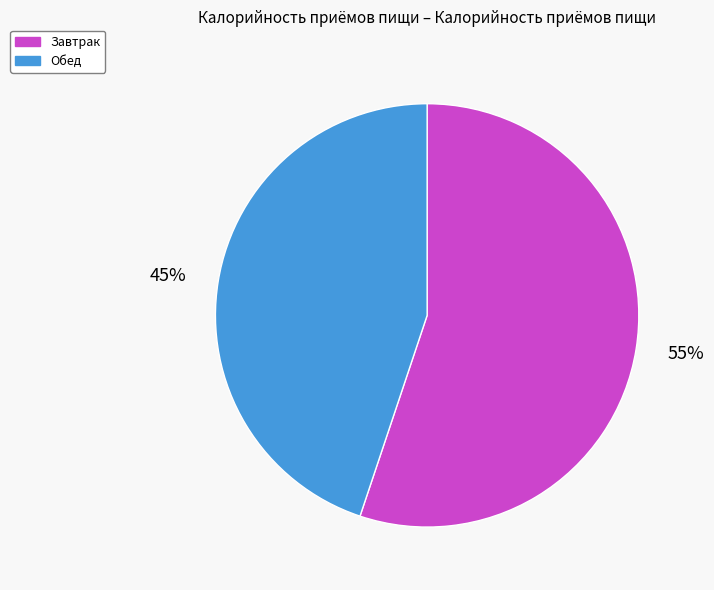

To the nearest percent, what is the average slice percentage?

50%